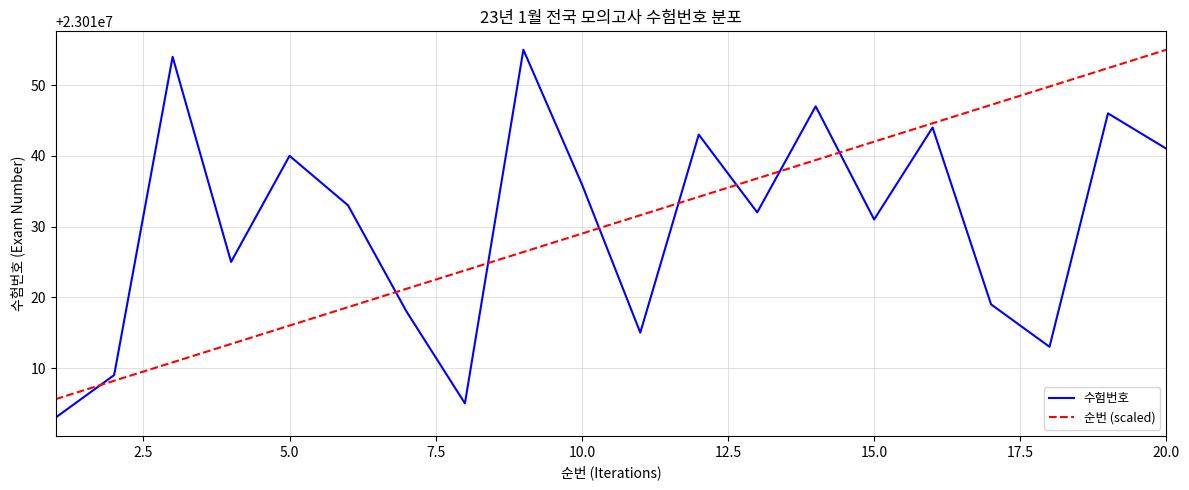

True or false: 순번 (scaled) has more than 1 interior local peaks.

False